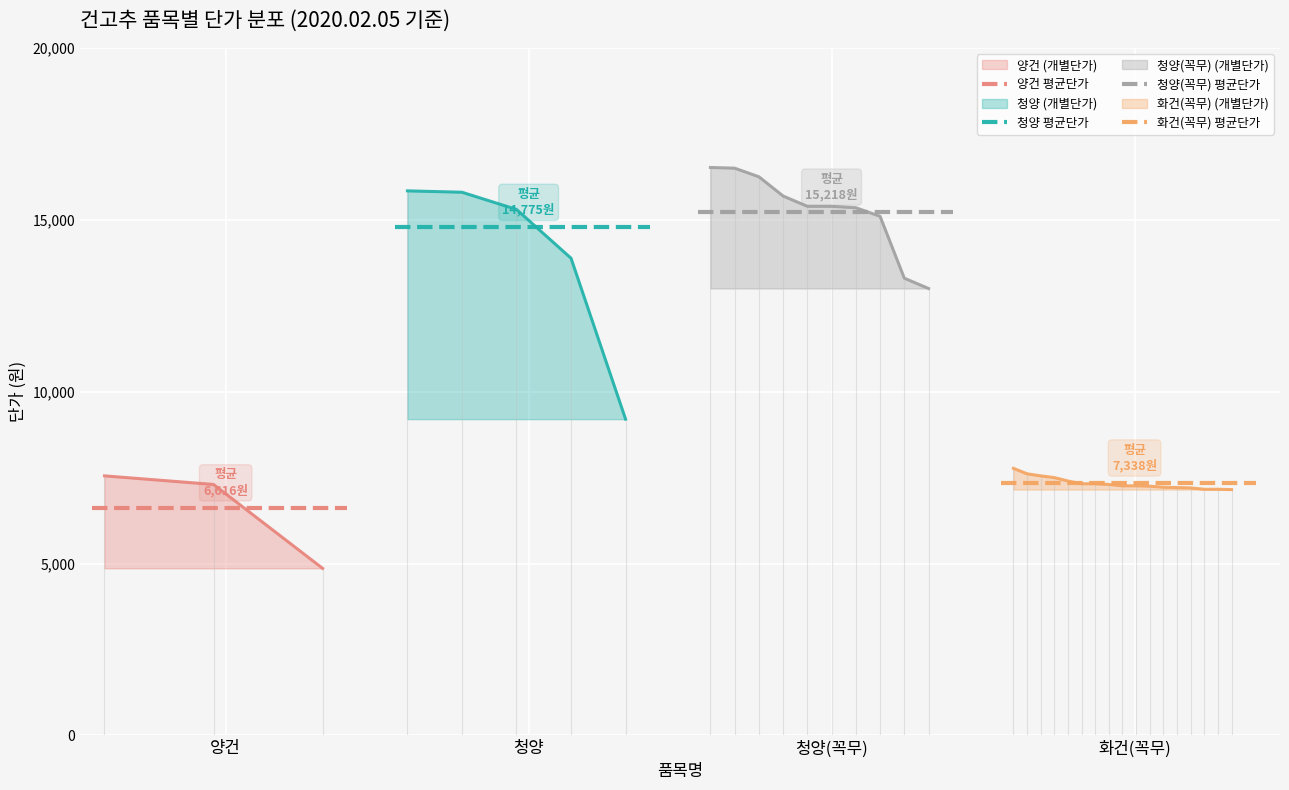

What is the value of the 화건(꼭무) 평균단가 point at the 2nd from the left?

7338